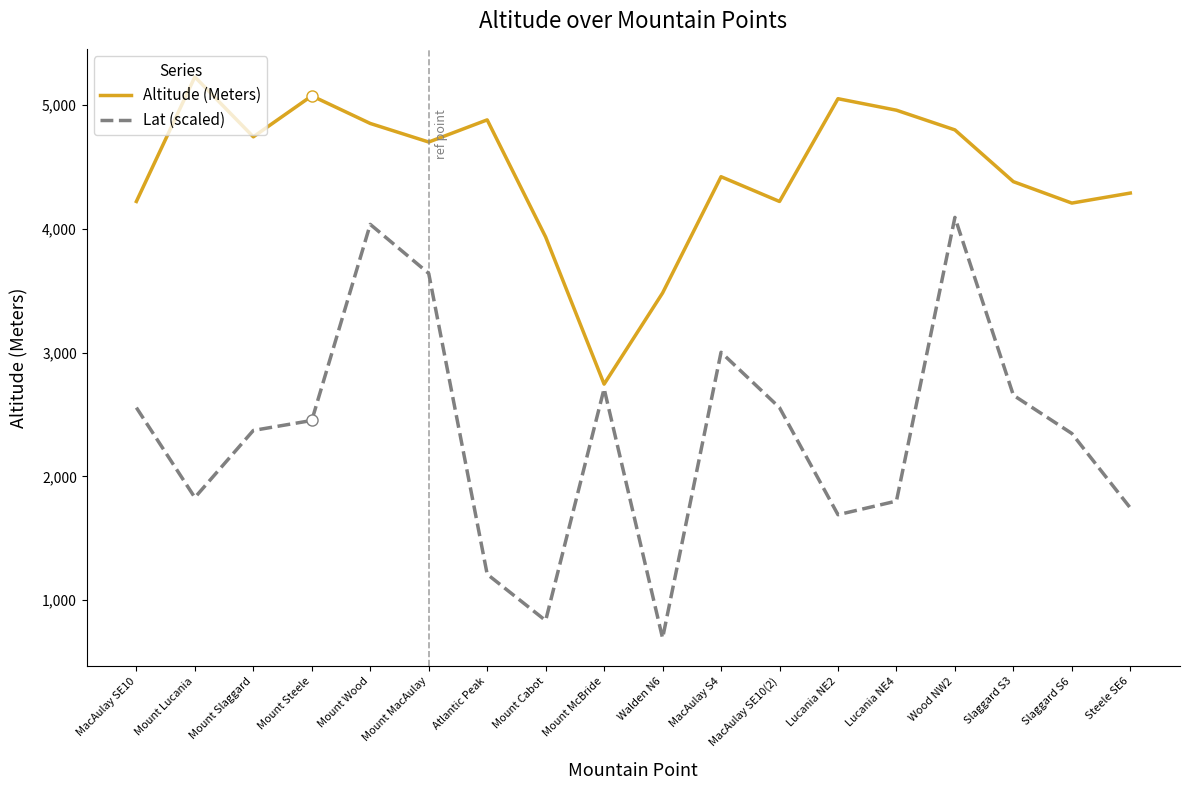

Which series has the largest total across all categories?

Altitude (Meters)